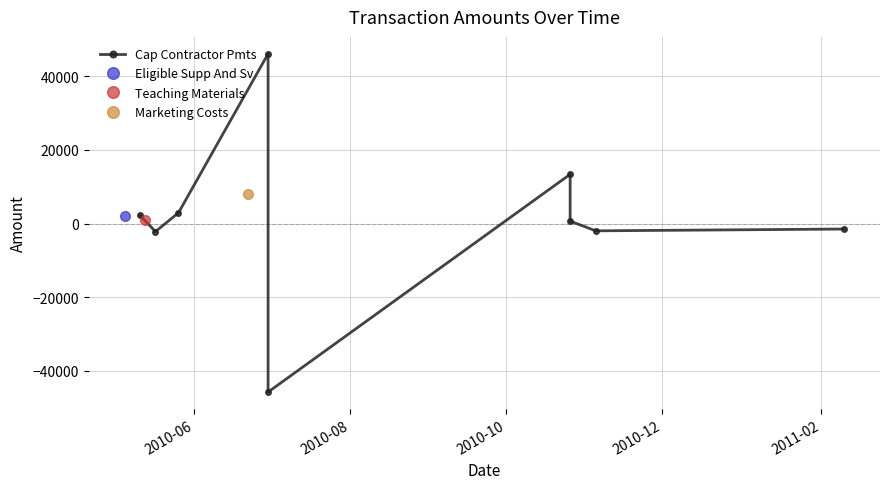

How many points are lower than both their immediate neighbors (excluding endpoints)?

3